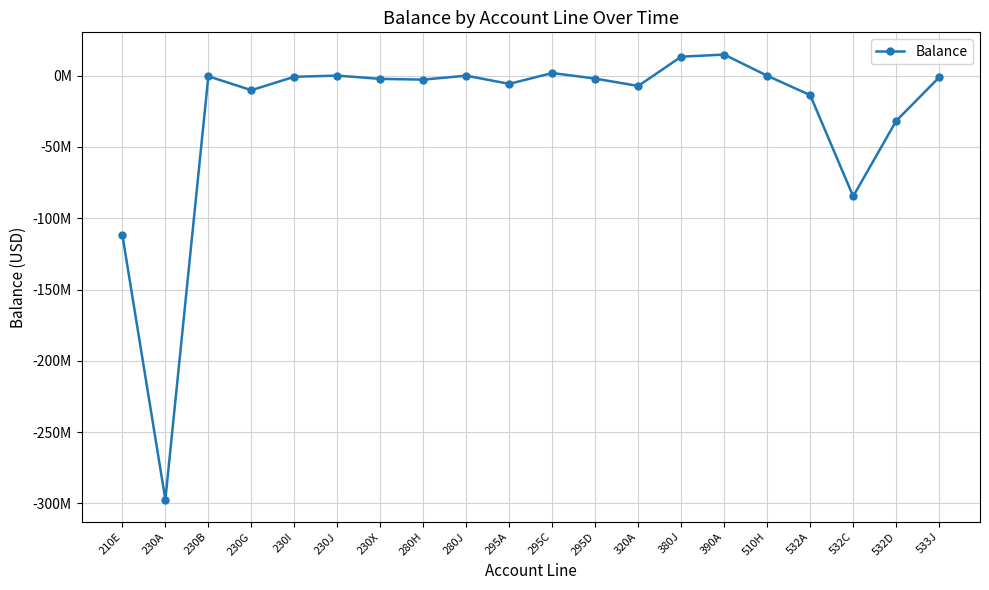

The value at 230G is -10168602.6. True or false?

True